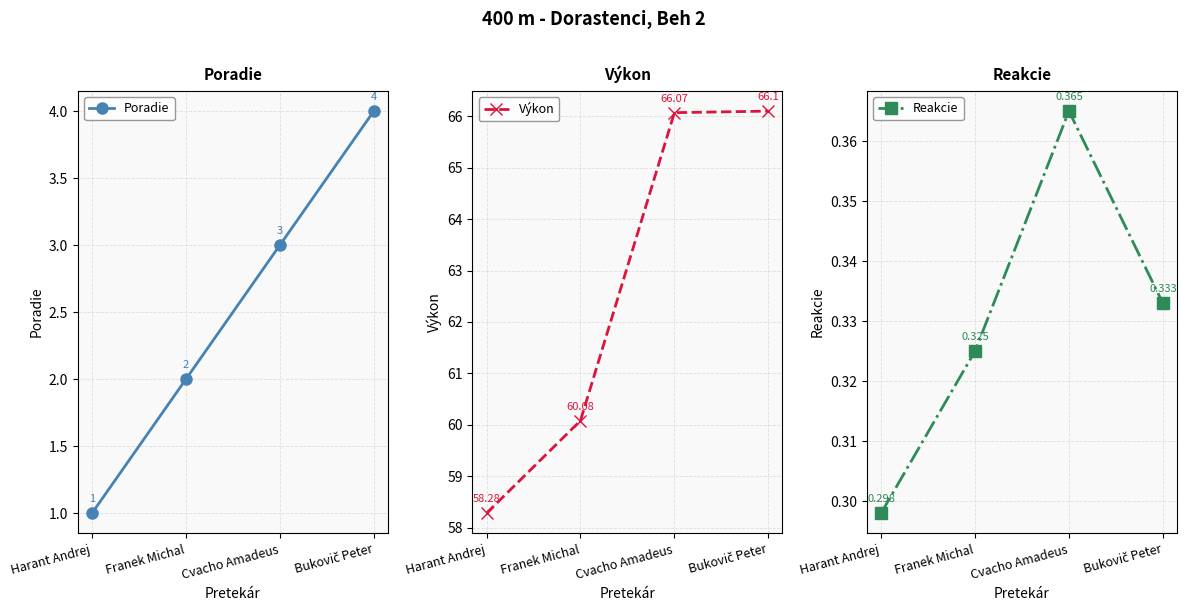

Which label corresponds to the smallest value in the chart?

Harant Andrej